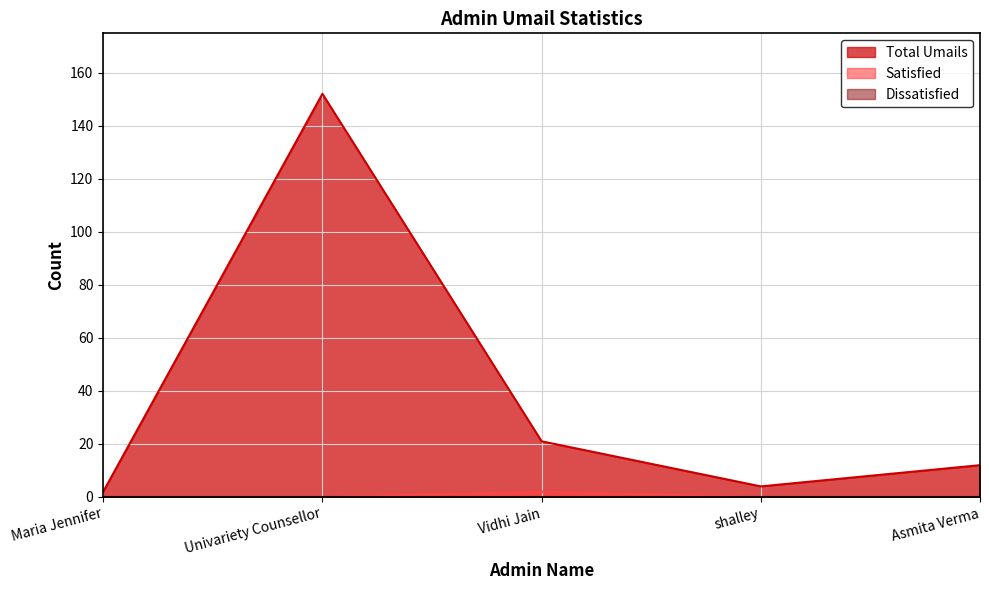

Which series has the widest spread of values?

Total Umails